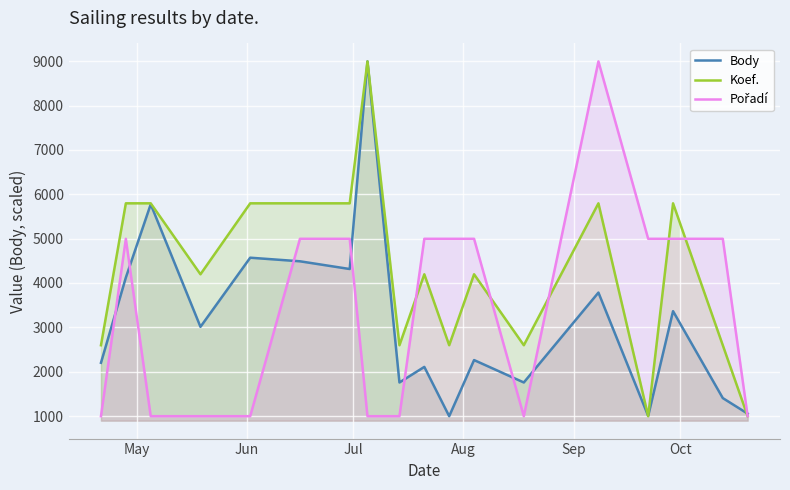

Which series has the largest total across all categories?

Koef.